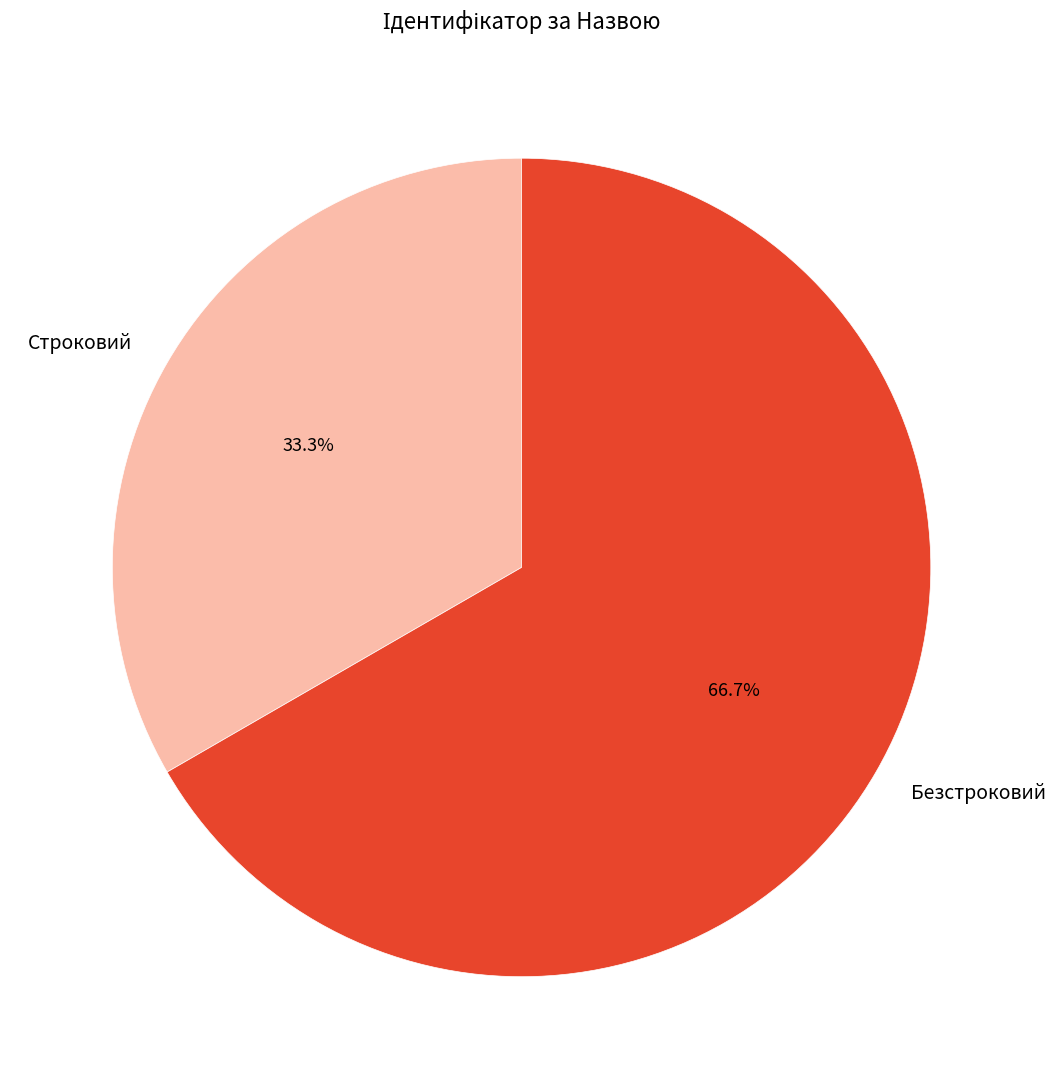

Which category accounts for the majority?

Безстроковий